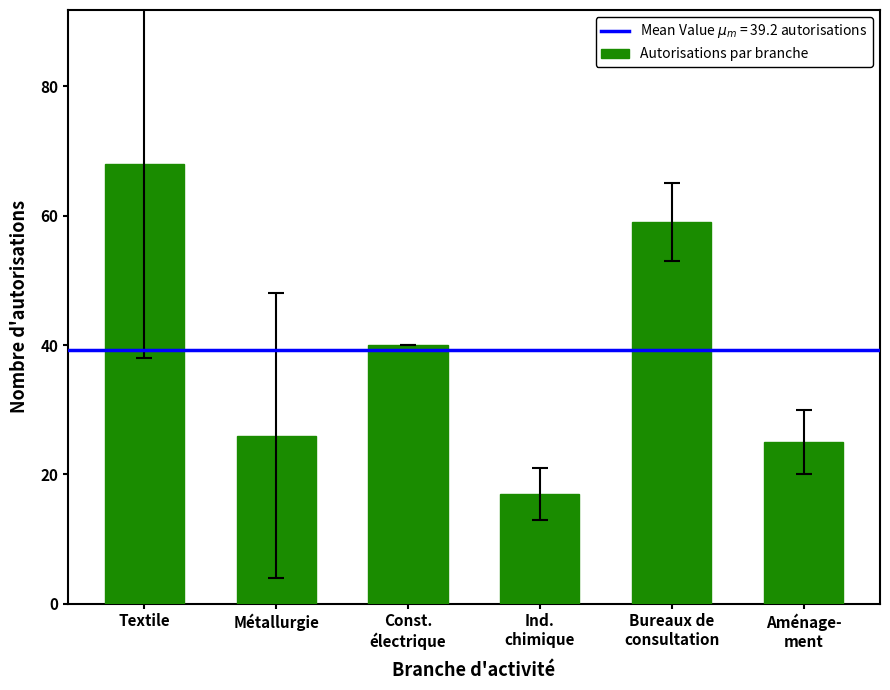

What is the label of the 5th bar from the left?

Bureaux de
consultation